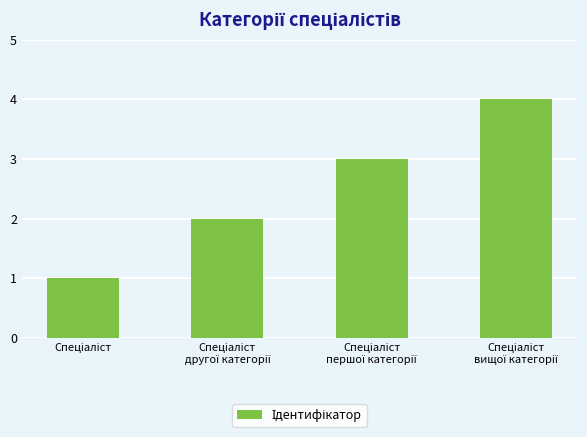

Count the number of categories in the chart.

4